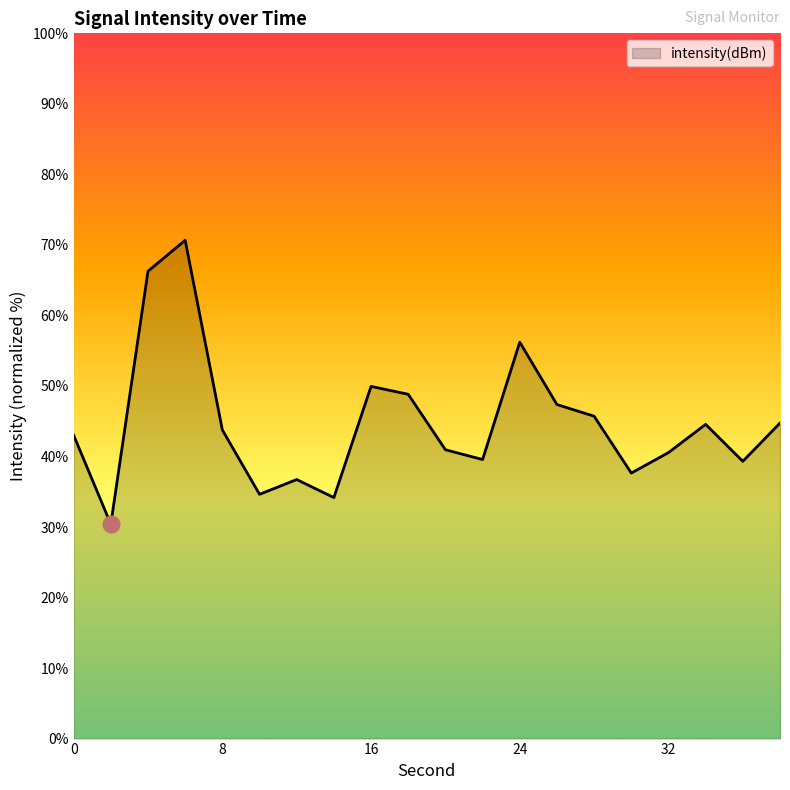

Count the number of categories in the chart.

20